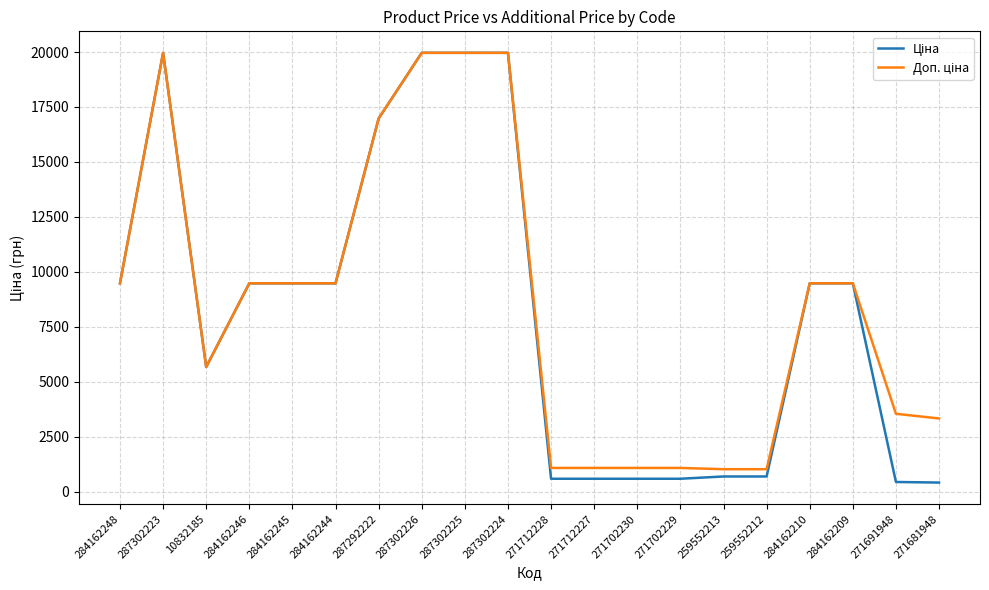

What is the total value across all series at 259552212?

1718.3